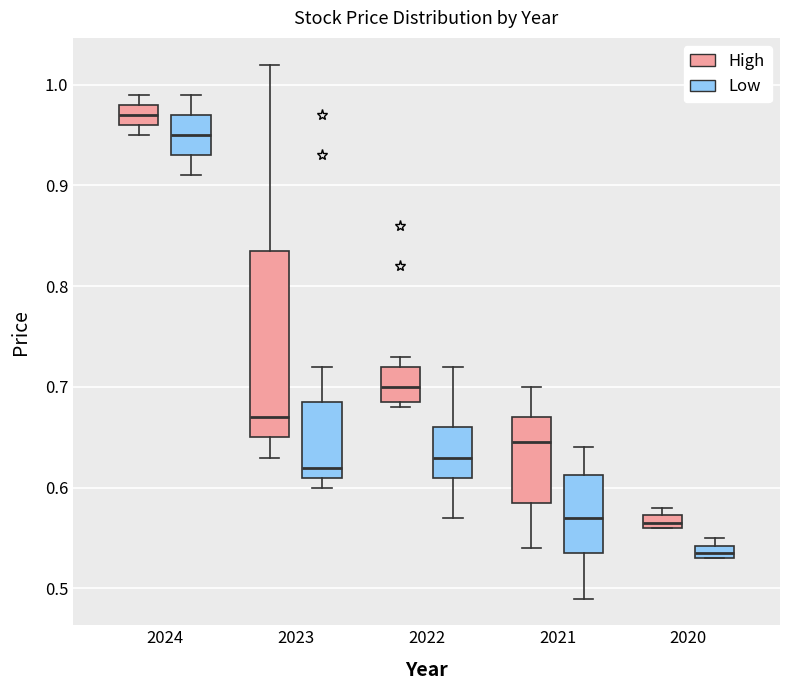

Comparing the boxes themselves (not the whiskers), which one is the tallest?

2023 (High)